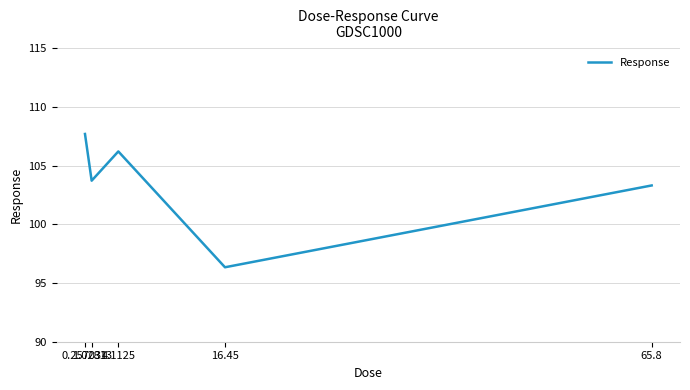

What is the average value?

103.5